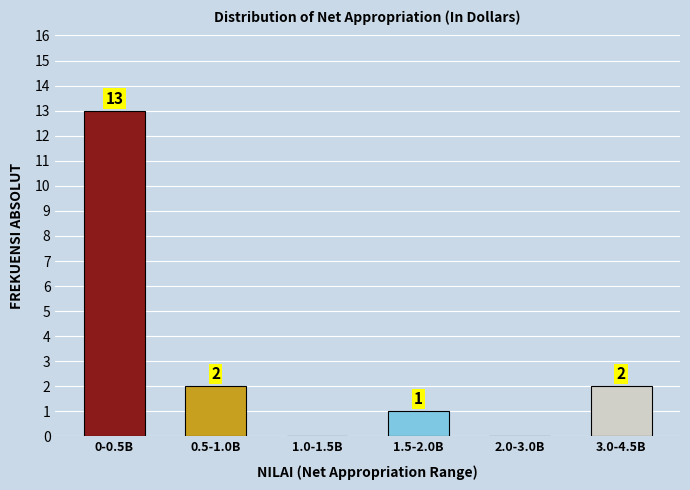

Reading left to right, list all the values displayed in this chart.

0-0.5B=13	0.5-1.0B=2	1.0-1.5B=0	1.5-2.0B=1	2.0-3.0B=0	3.0-4.5B=2